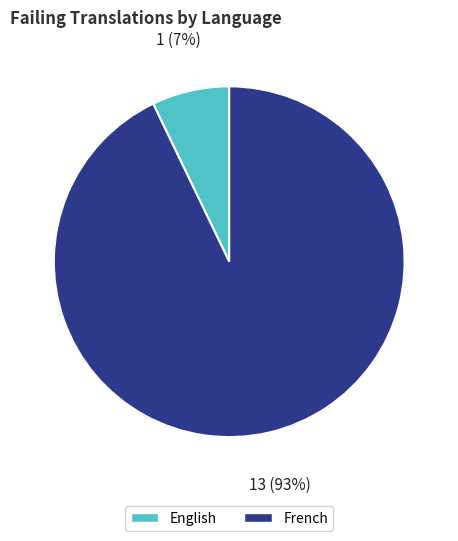

Does any single category account for the majority?

Yes